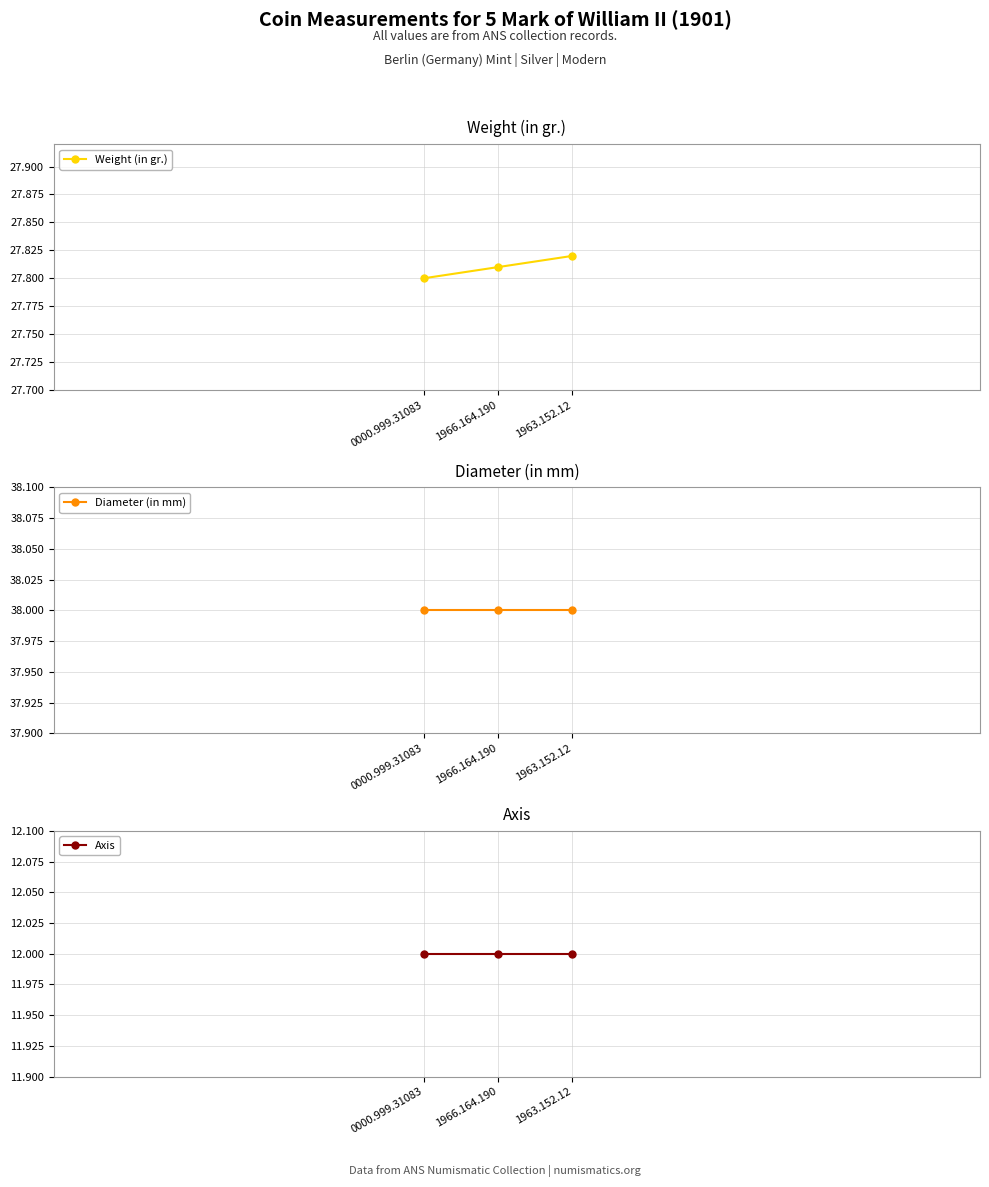

What is the greatest value displayed?

38.0